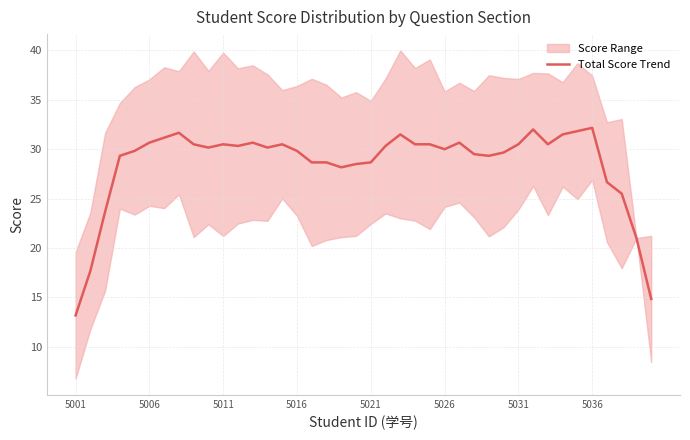

What is the minimum value for Total Score Trend?

13.2